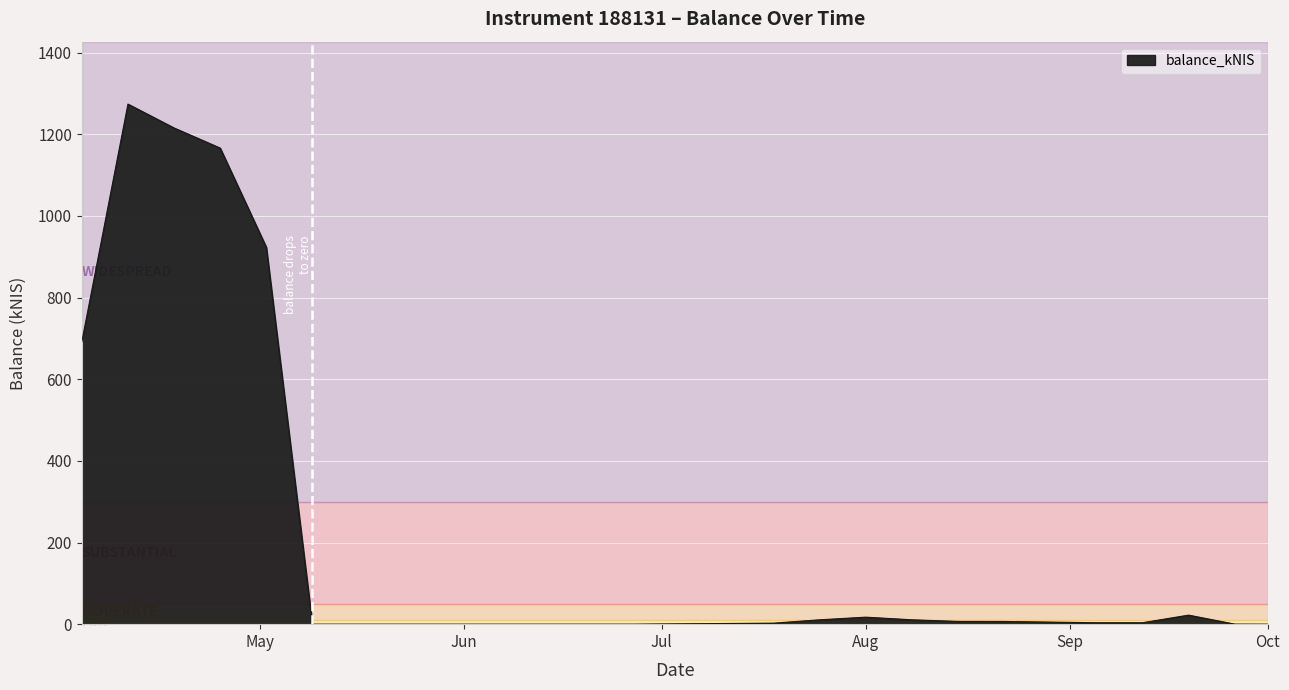

What is the greatest value displayed?

1274.1